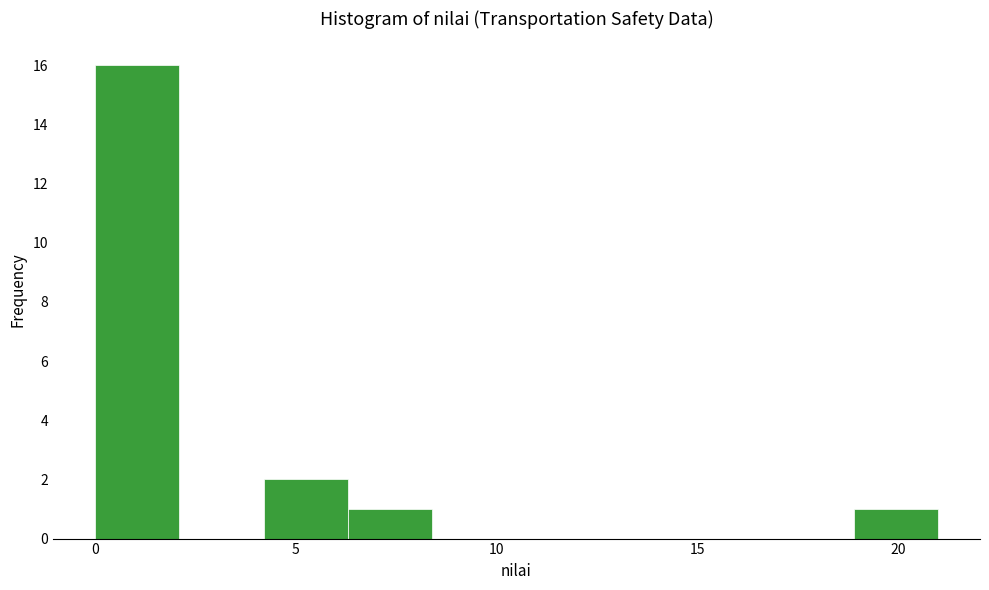

What is the height of the bar covering 18.9 to 21.0 on the x-axis? Neither the bar edges nor the heights are printed on the chart, so give them approximately, as read against the axes.

1